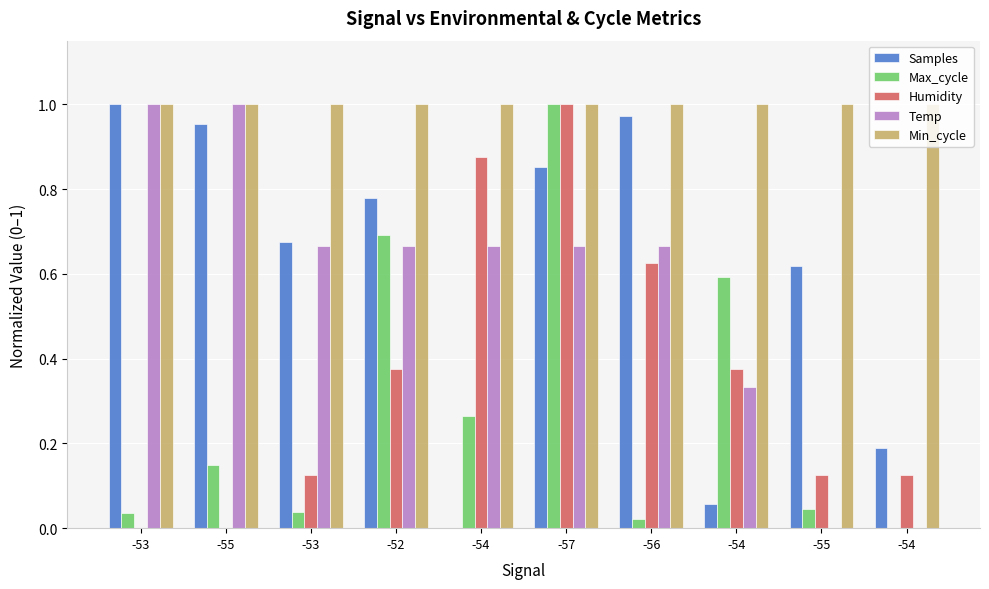

Does the chart contain stacked bars?

No